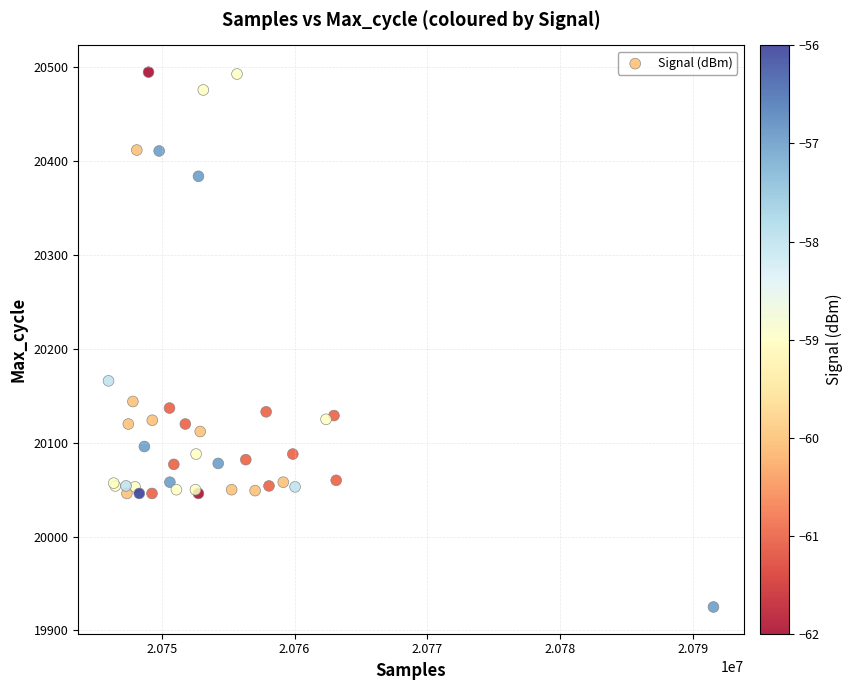

What Y value in the scatter plot is closest to 20210?

20166